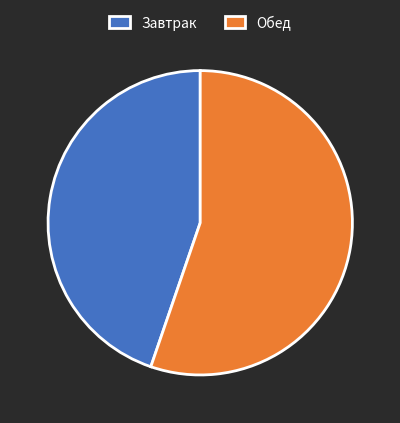

Does Обед represent more than half of the total?

Yes